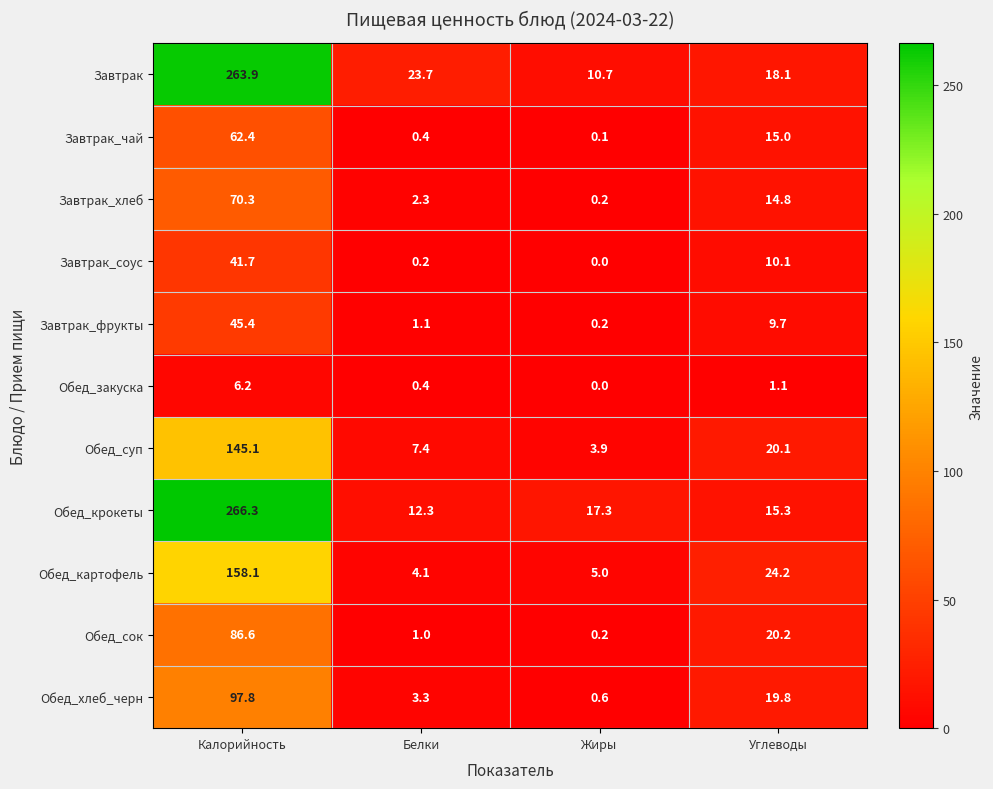

Rank the series at Калорийность from highest to lowest value.

Обед_крокеты, Завтрак, Обед_картофель, Обед_суп, Обед_хлеб_черн, Обед_сок, Завтрак_хлеб, Завтрак_чай, Завтрак_фрукты, Завтрак_соус, Обед_закуска